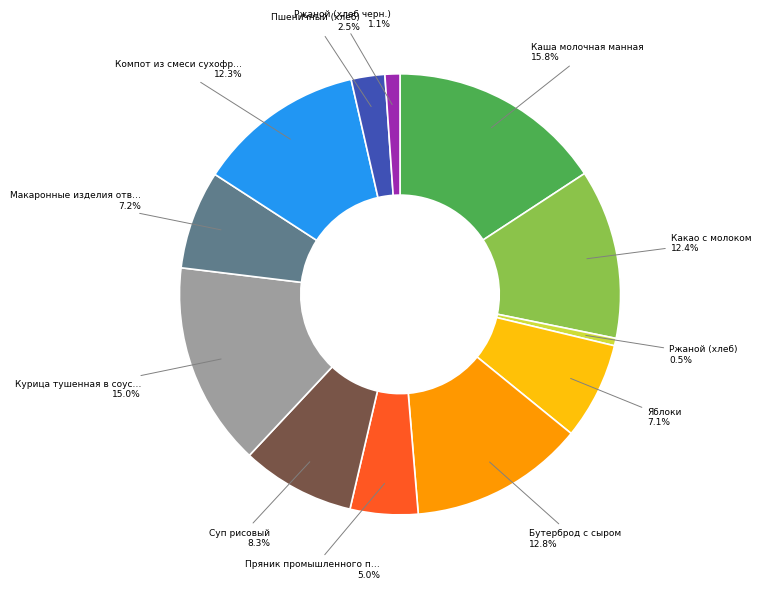

Is there any slice that represents more than half of the pie?

No